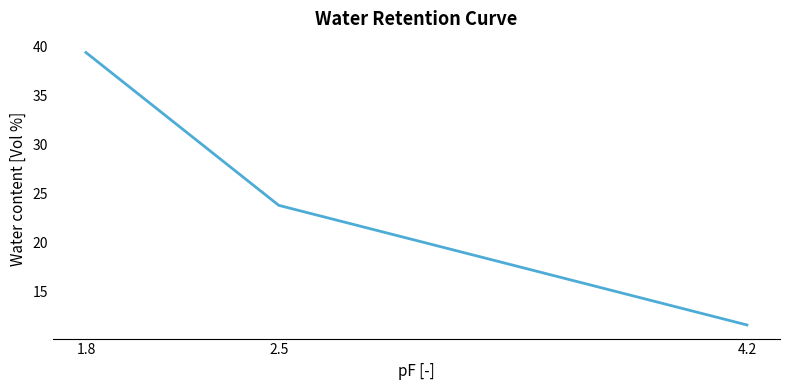

Is it true that the value at 2.5 is 31.2?

False